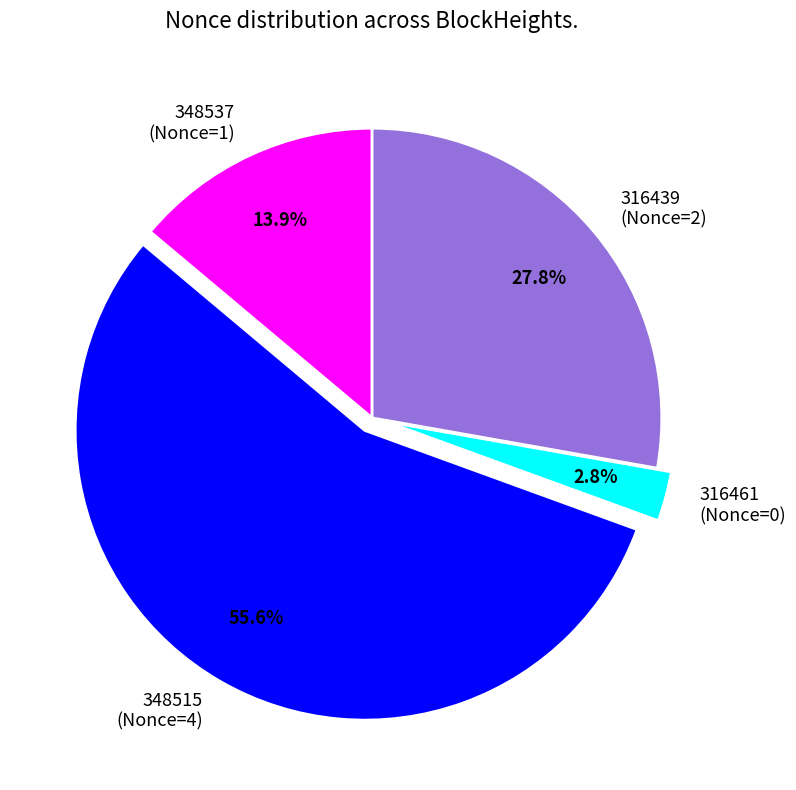

Rank the categories by value from lowest to highest.

316461 (Nonce=0), 348537 (Nonce=1), 316439 (Nonce=2), 348515 (Nonce=4)